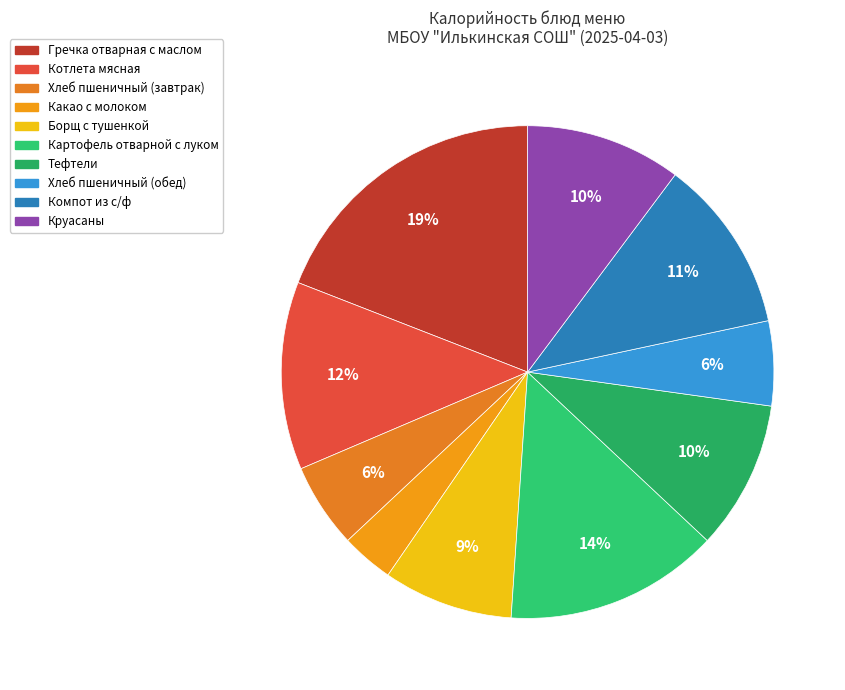

How many slices are in this pie chart?

10